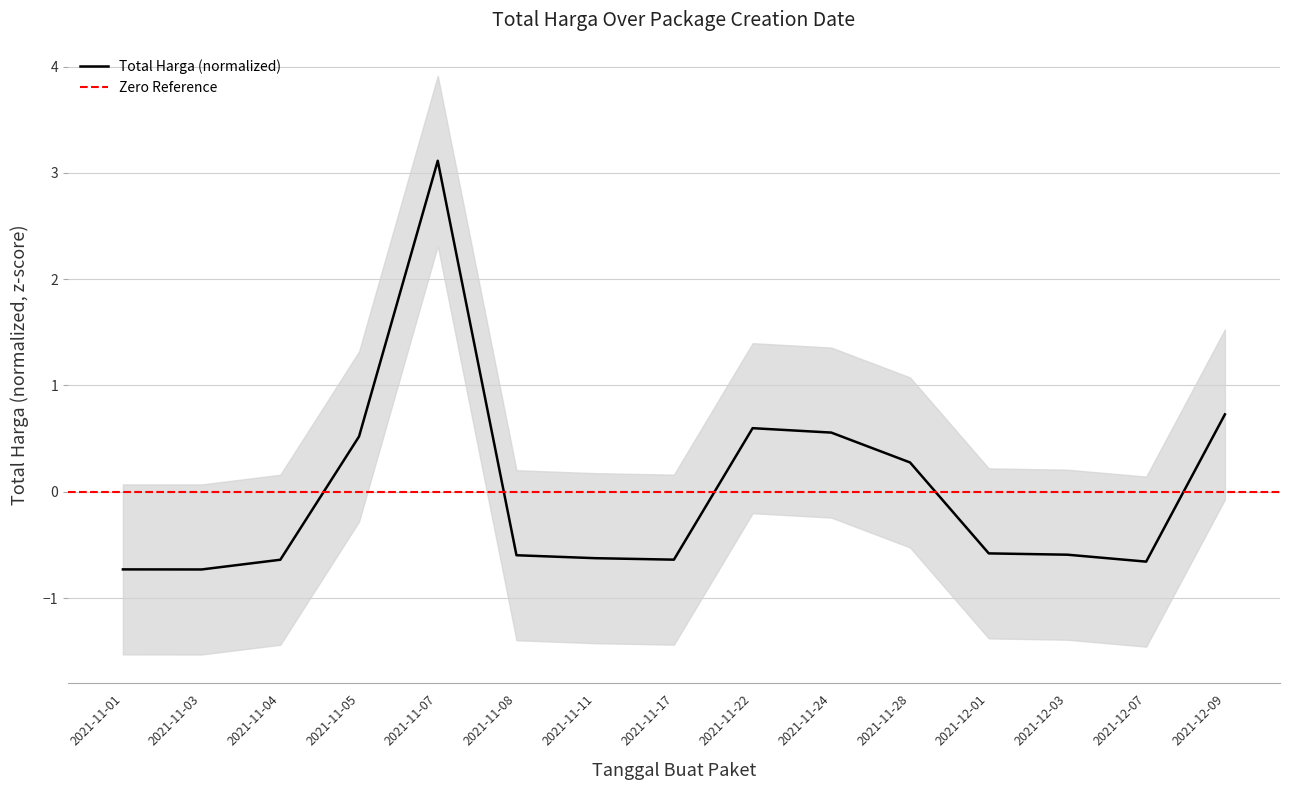

What is the label of the 5th point from the left?

2021-11-07